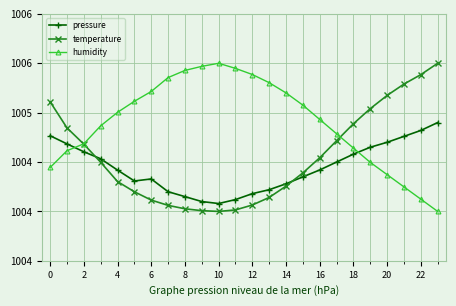

After their last crossing, which series has the higher values: humidity or temperature?

temperature